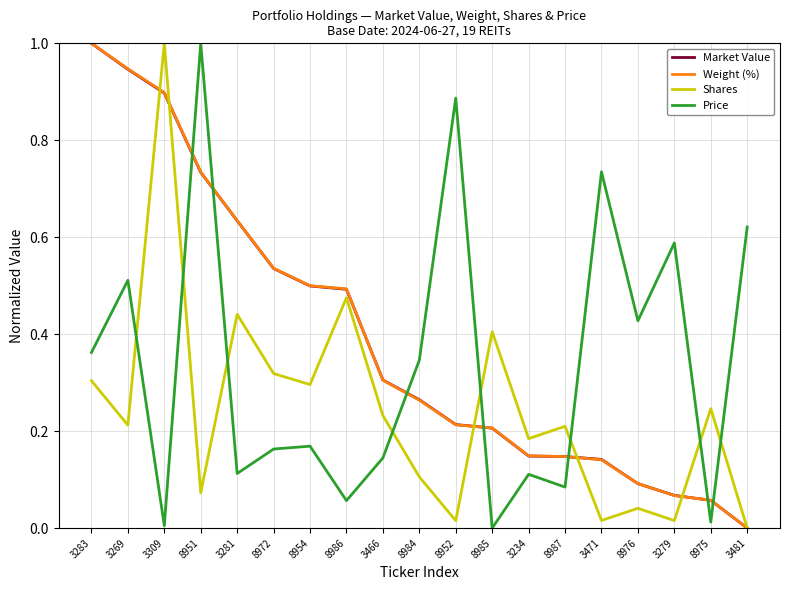

Does the chart display data point markers on the line(s)?

No